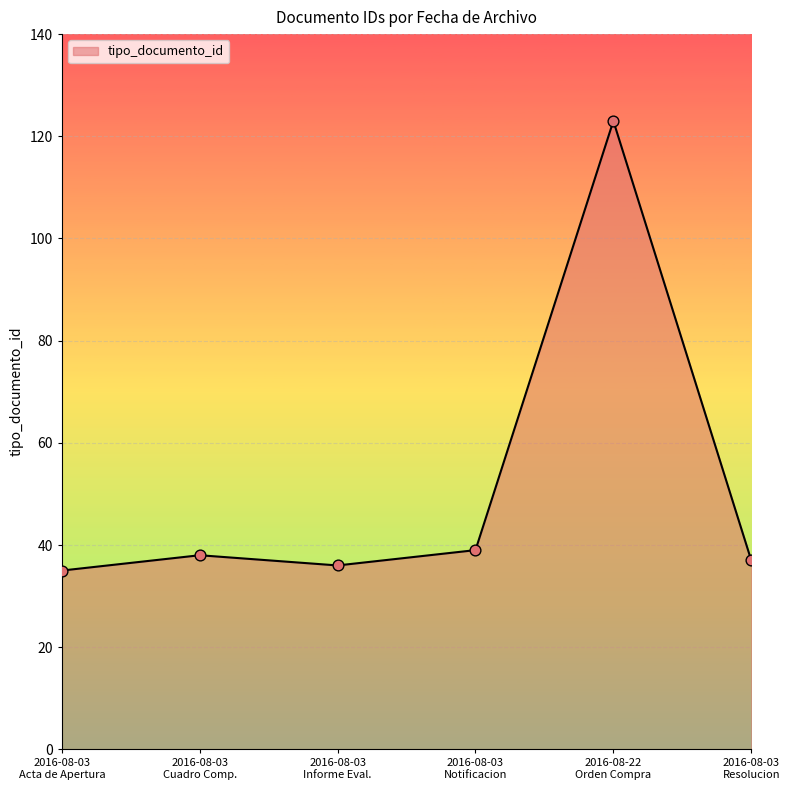

What is the difference between the second highest and minimum values?

4